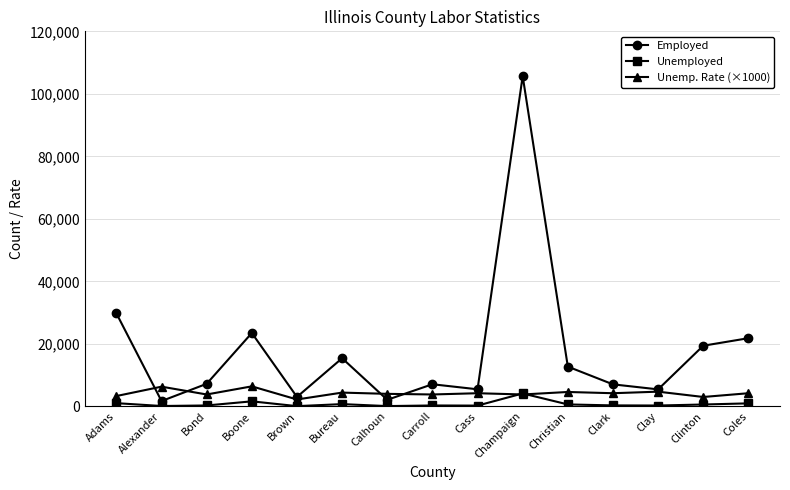

How many data points does each series have?

15